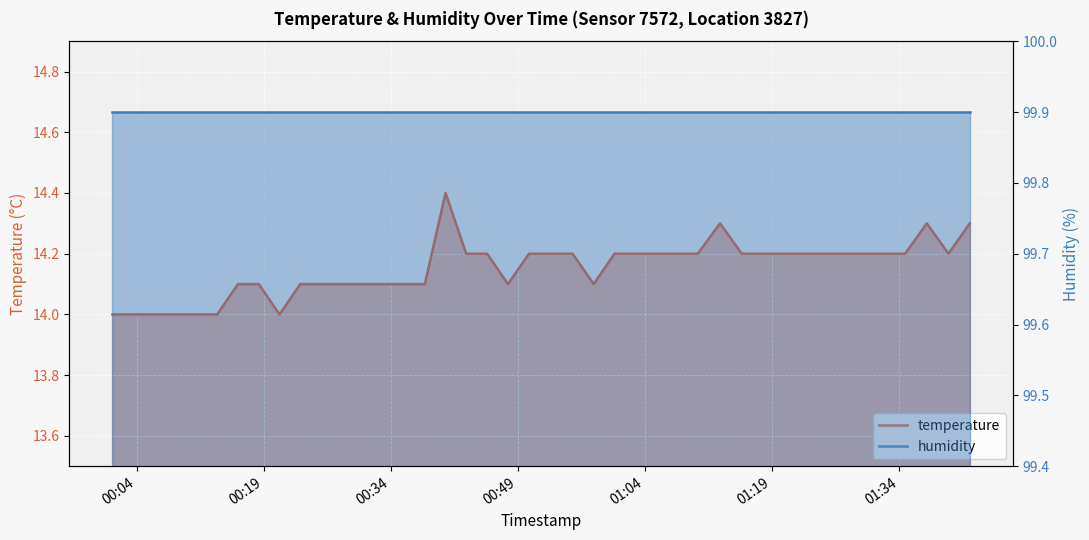

What is the minimum value shown in the chart?

14.0